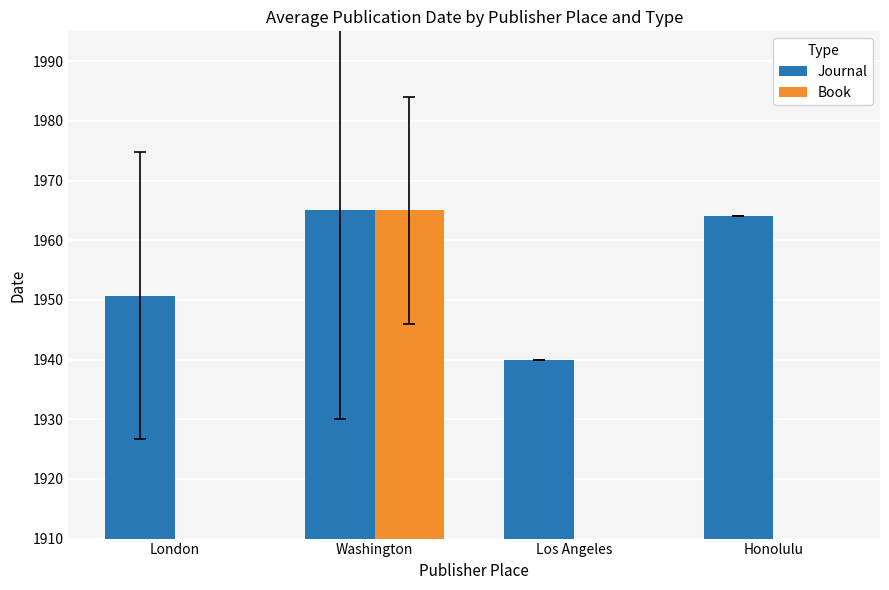

Which has a higher value, Washington or London?

Washington